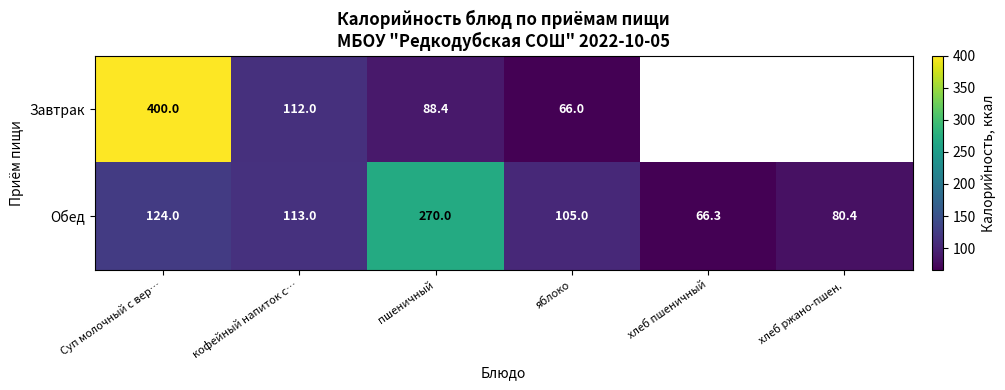

Which category has the highest value in the Обед series?

пшеничный